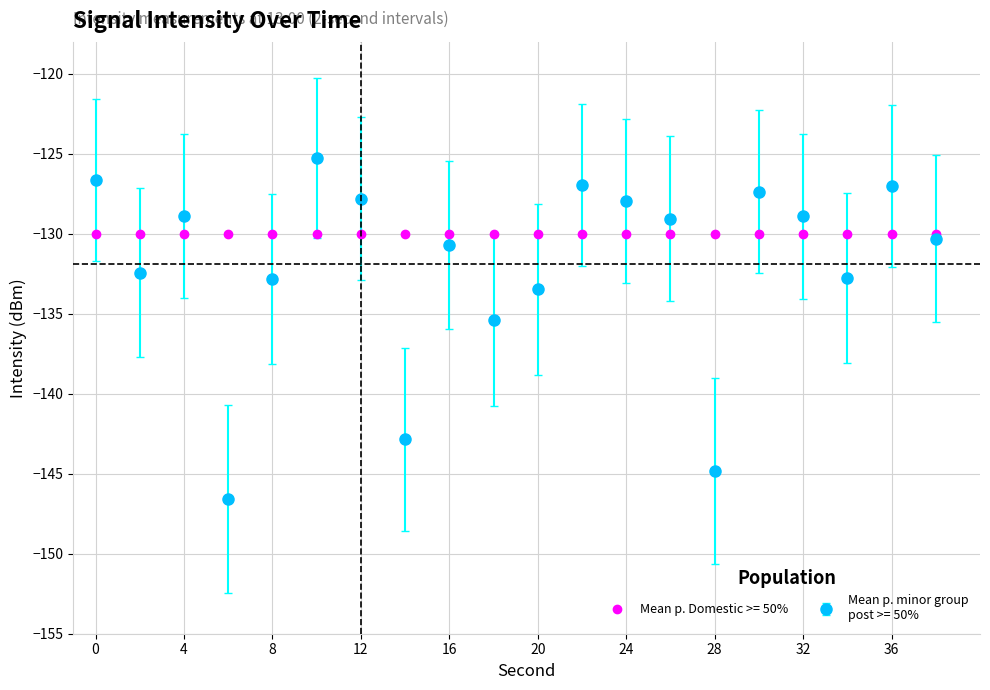

What is the smallest value displayed?

-146.6